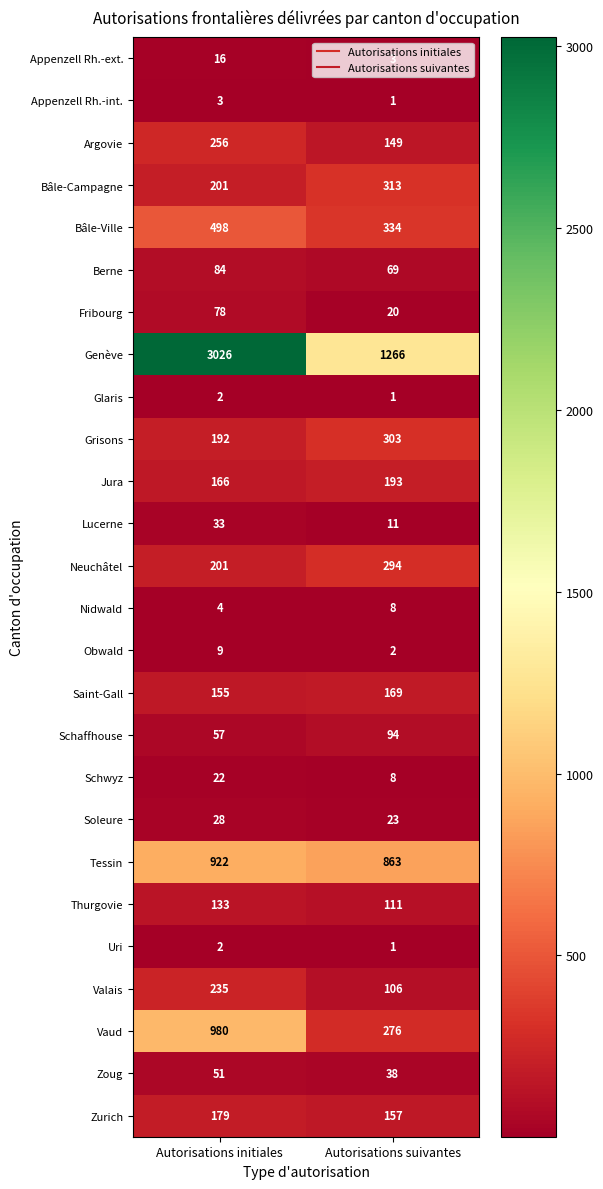

Between Autorisations initiales and Autorisations suivantes, which series saw the biggest shift?

Genève